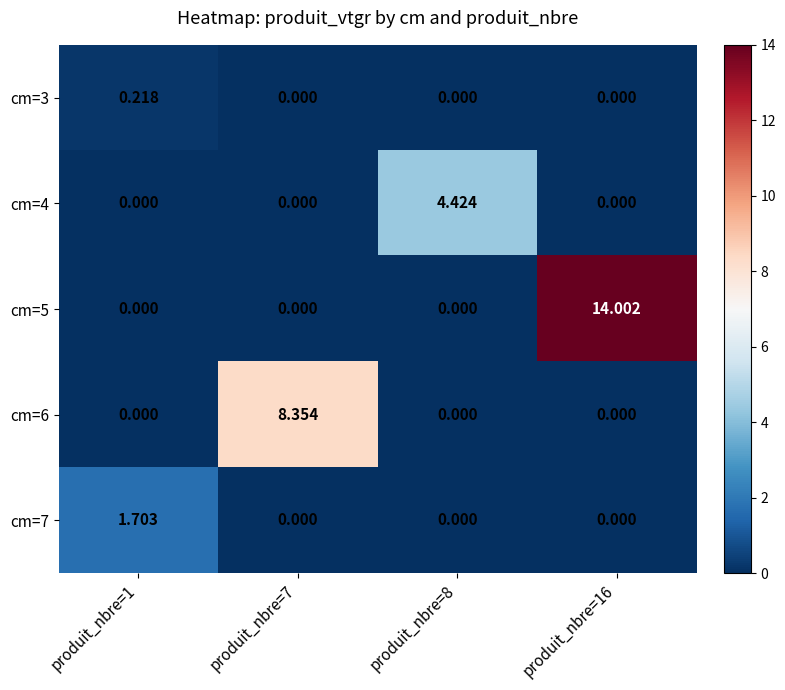

Is the value of cm=4 at produit_nbre=7 greater than the value of cm=6 at produit_nbre=7?

No